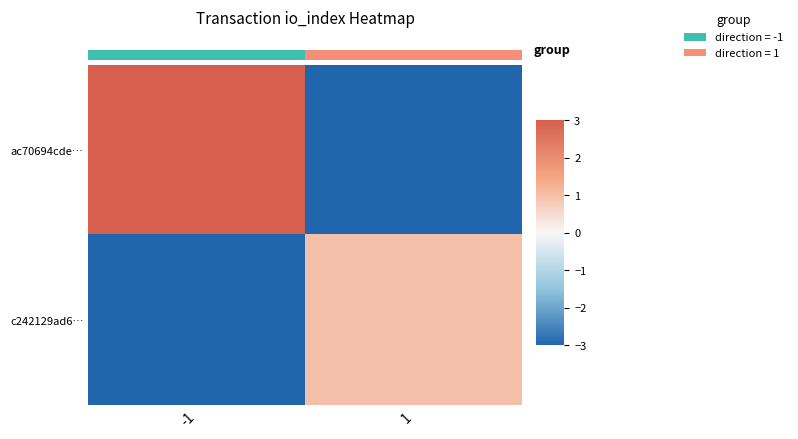

Is it true that c242129ad6… equals 0 at 1?

False